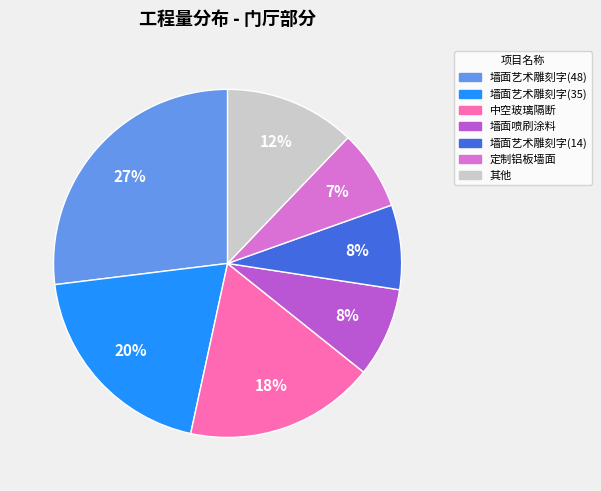

To the nearest percent, what is the difference between the largest and smallest slice percentages?

20%